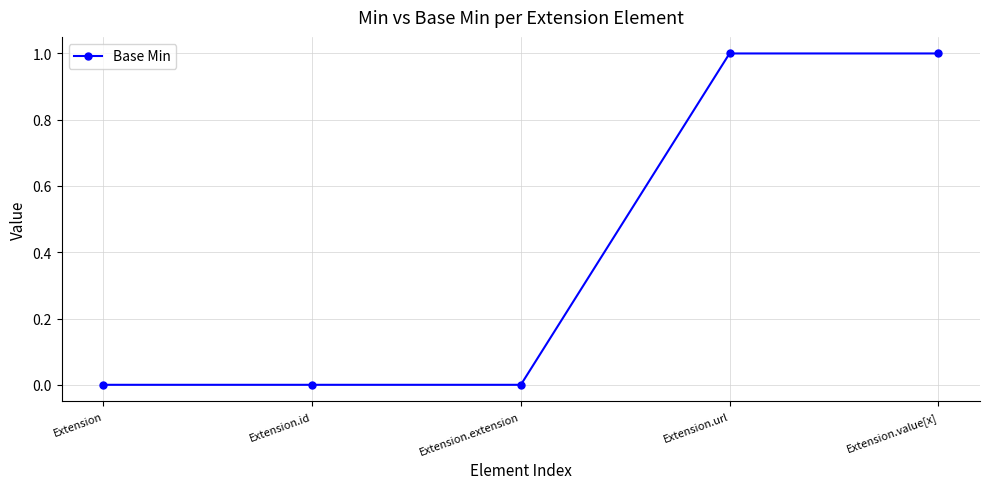

Between Extension.url and Extension.extension, which is larger?

Extension.url